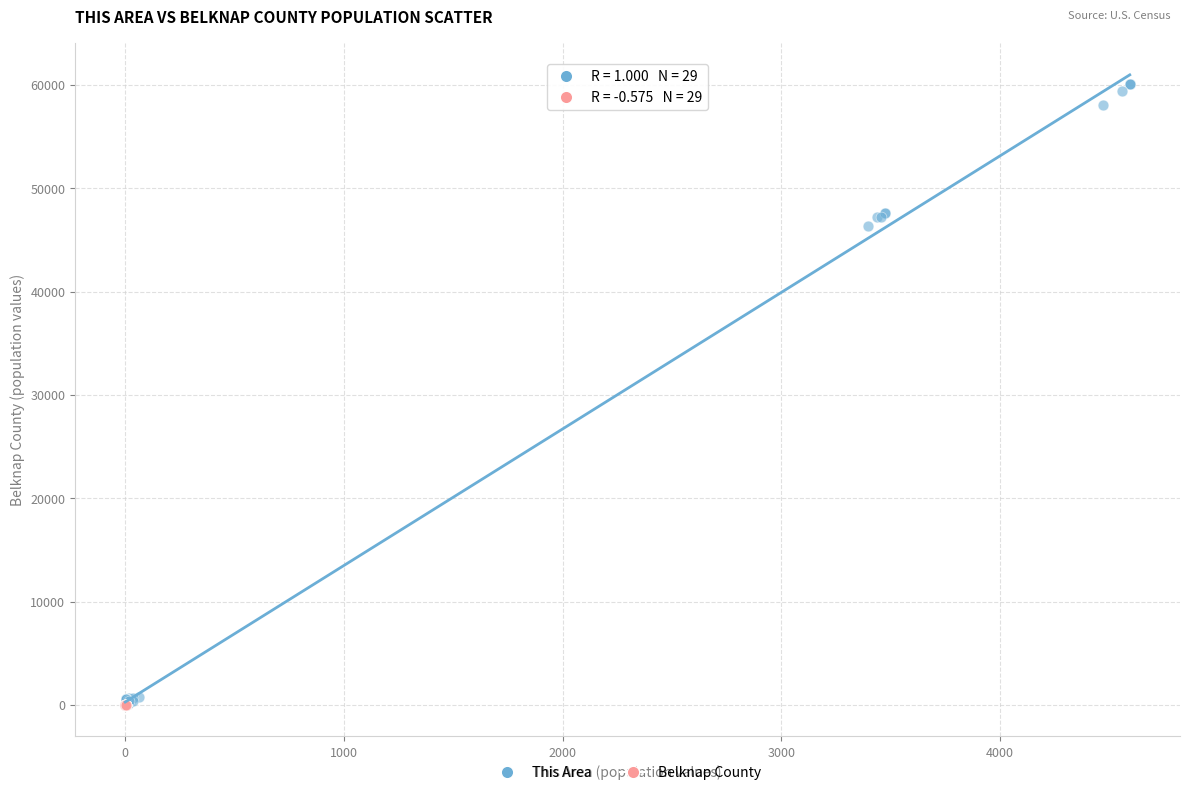

Which series has the largest Y range (max minus min)?

This Area